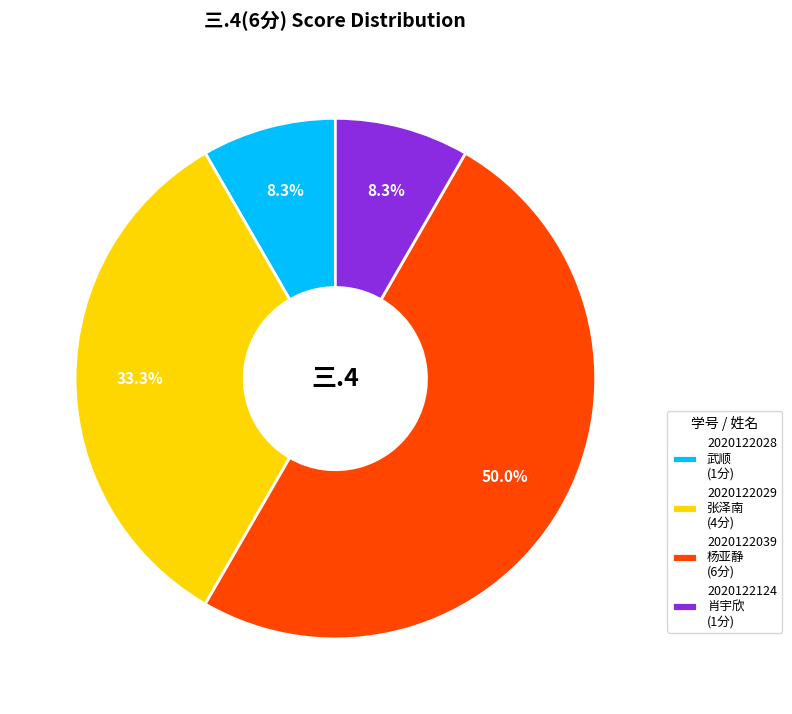

Which category has the biggest portion of the pie?

2020122039 杨亚静 (6分)